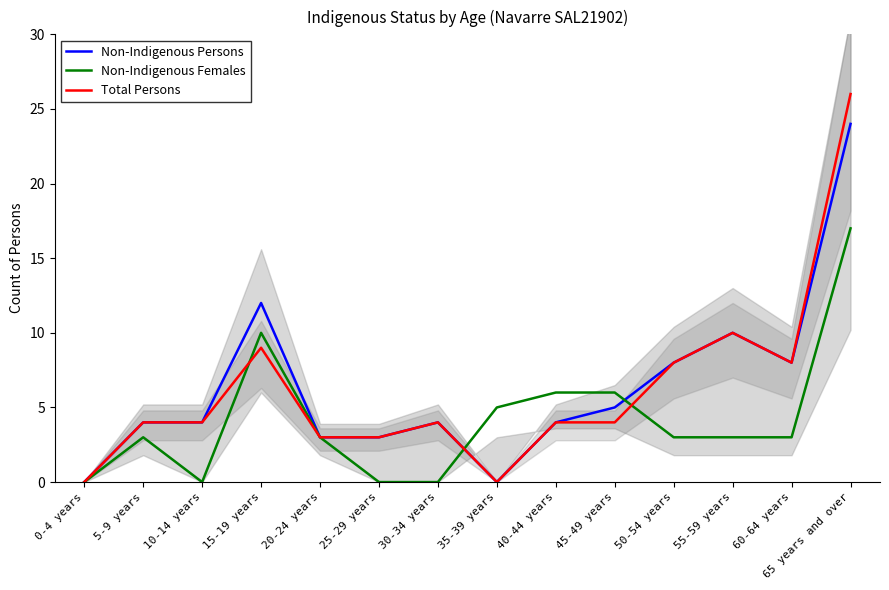

True or false: Total Persons and Non-Indigenous Persons intersect in this chart.

False